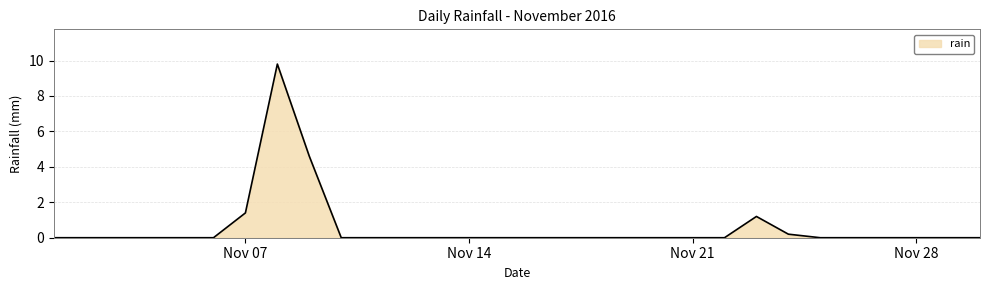

What is the greatest value displayed?

9.8